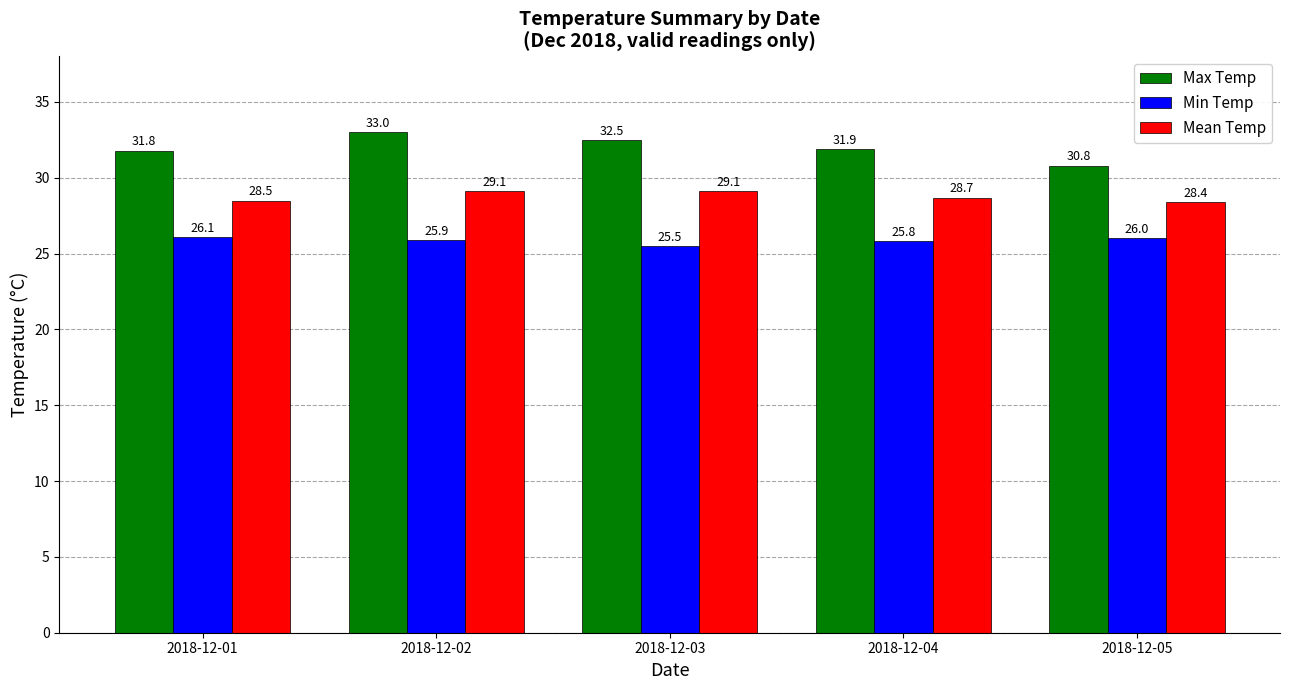

At which label is Mean Temp closest to 28?

2018-12-05